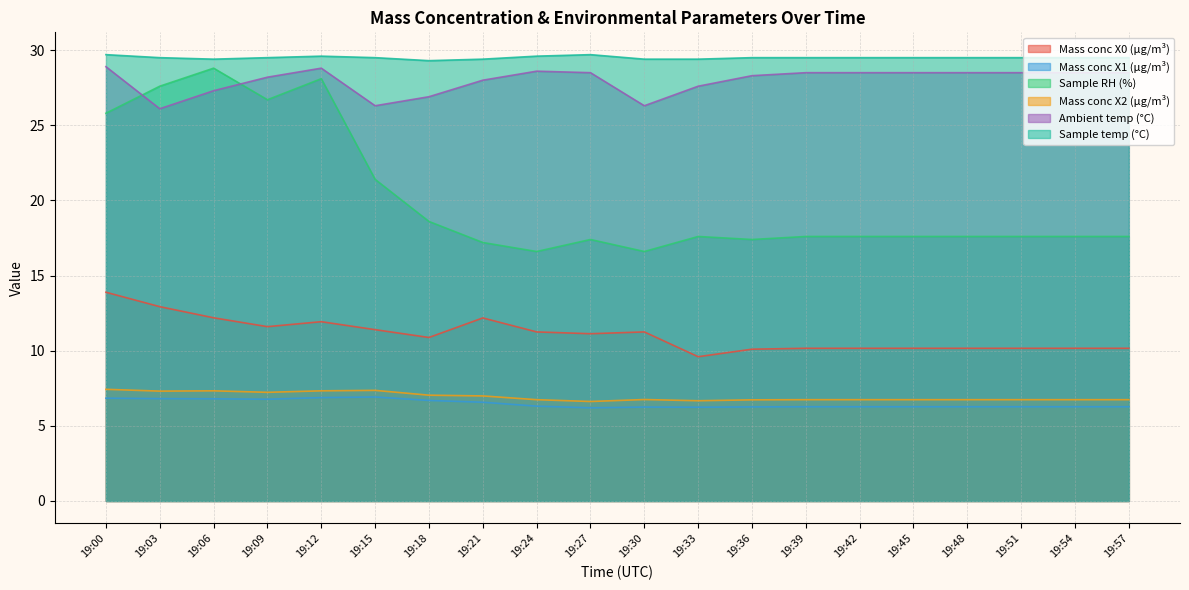

How many lines are shown in the chart?

6